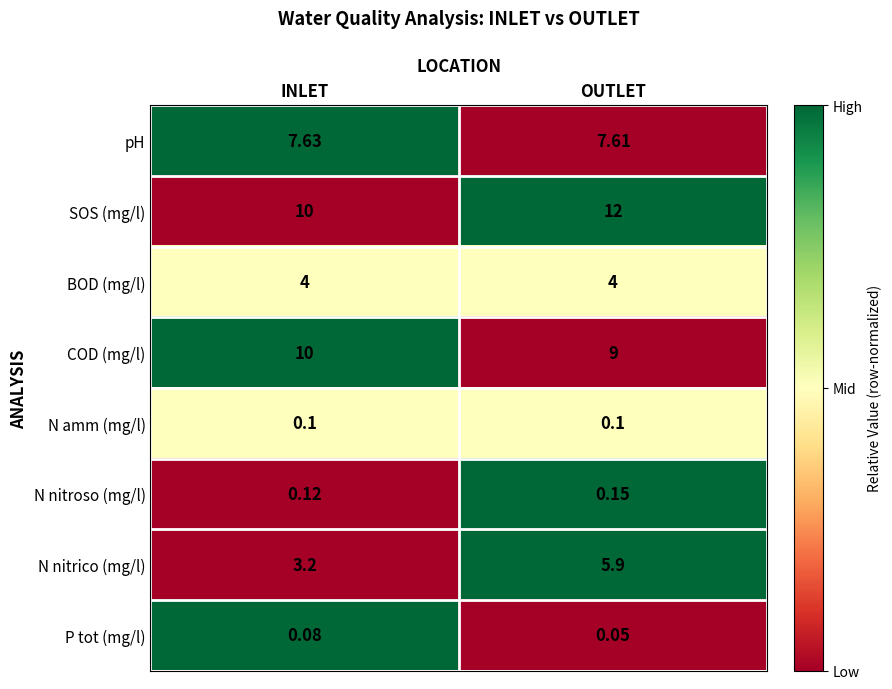

Rank the categories by N nitrico (mg/l) value from highest to lowest.

OUTLET, INLET